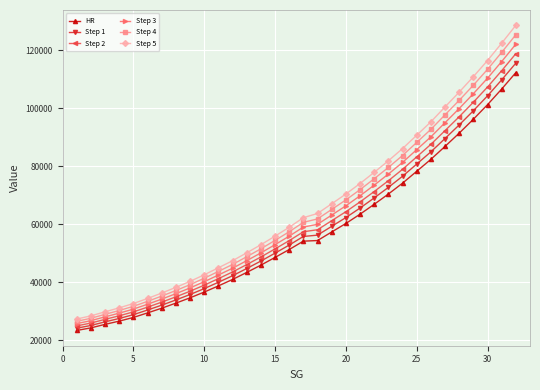

List the series in order of their overall mean, highest first.

Step 5, Step 4, Step 3, Step 2, Step 1, HR